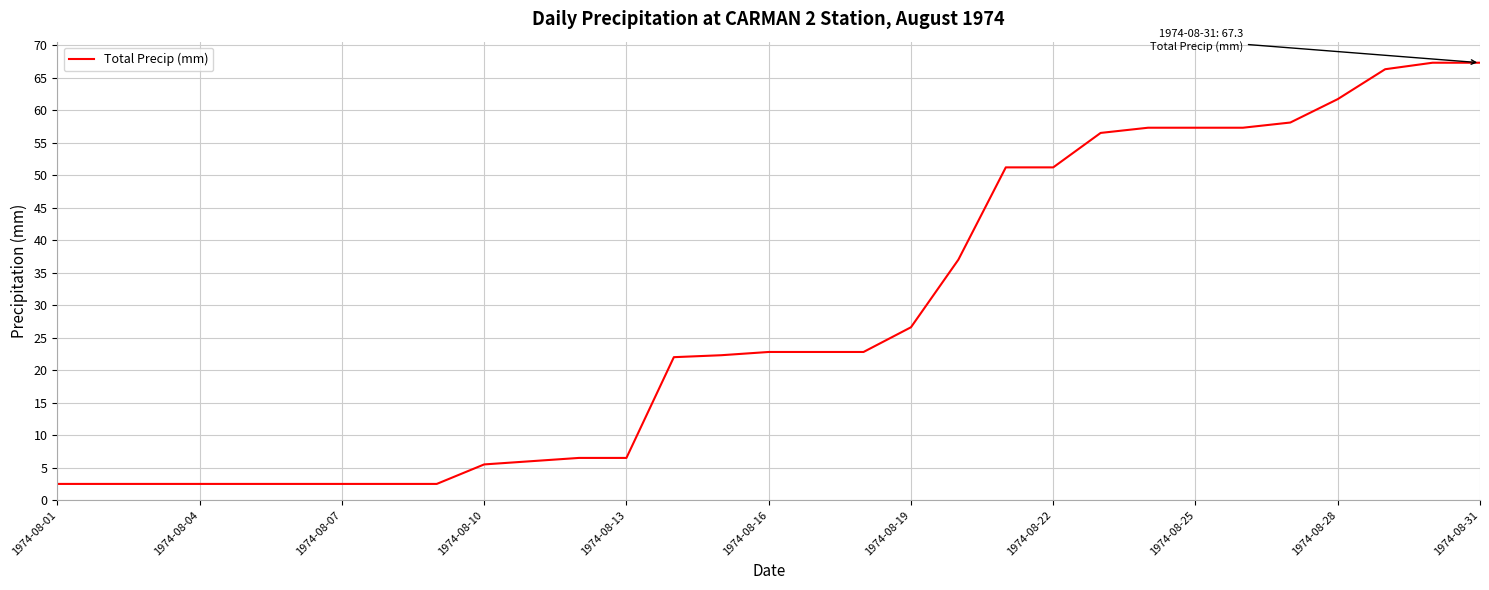

What is the minimum value shown in the chart?

2.5